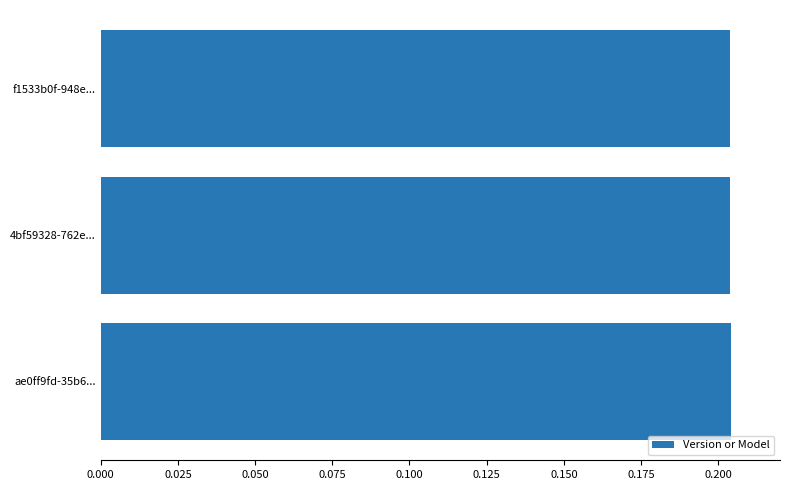

The chart shows a value of 0.4 at ae0ff9fd-35b6.... True or false?

False